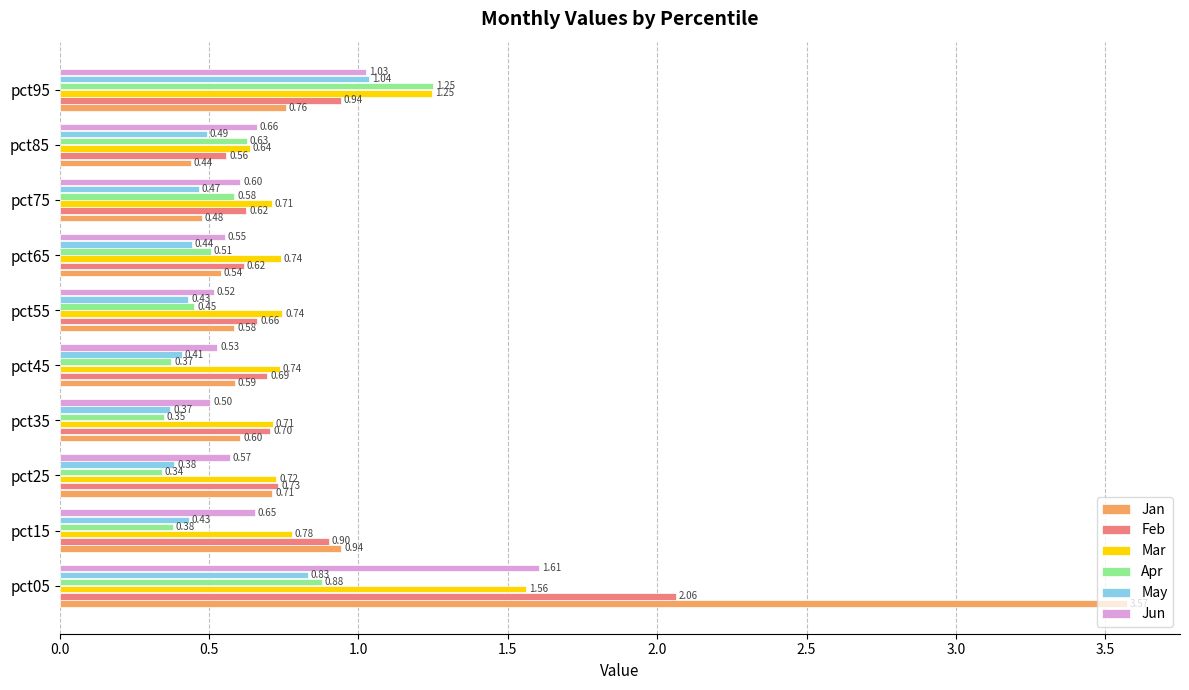

What is the difference between the maximum and second lowest values in the Jun series?

1.1